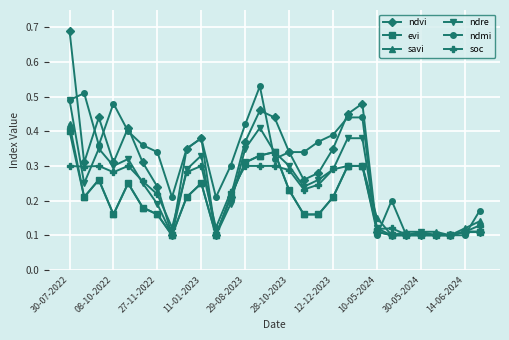

True or false: ndvi has more than 0 points higher than both neighbors.

True